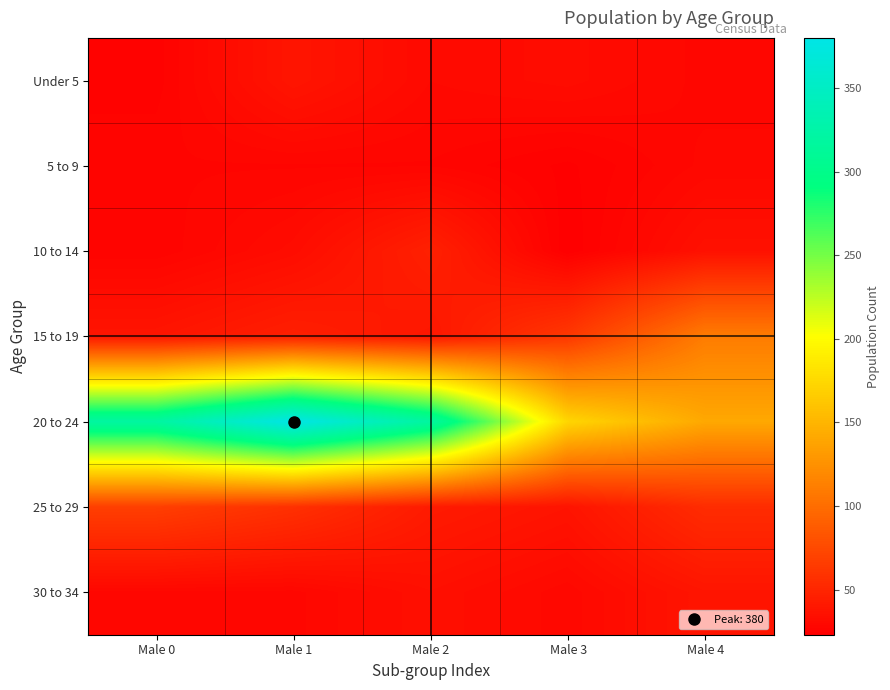

What is the total value across all series at Male 0?

531